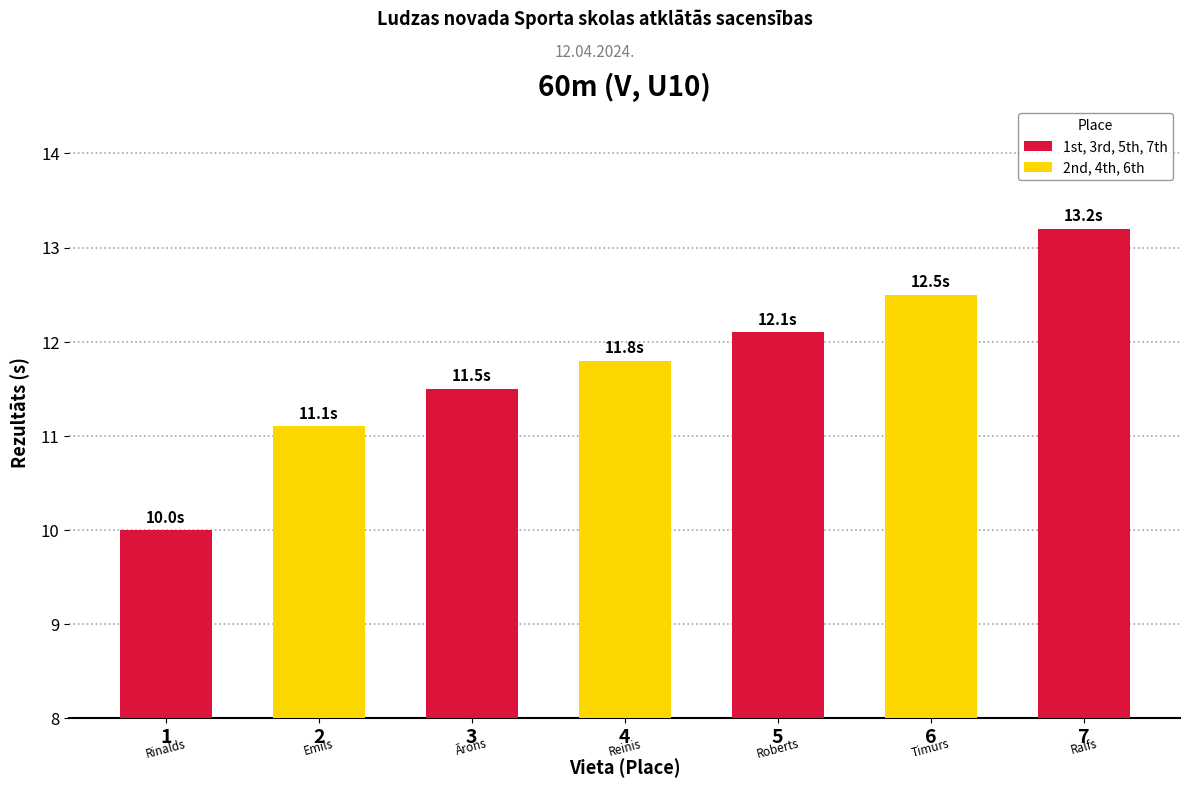

Are the bars horizontal?

No